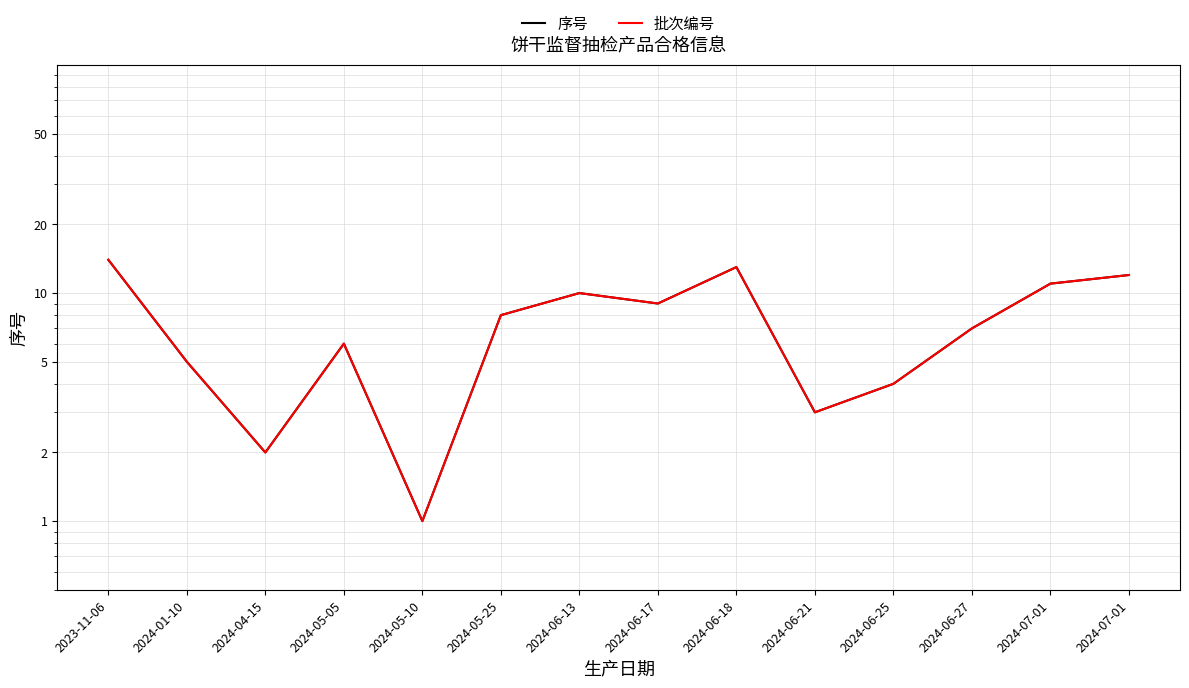

The 序号 series shows 3 at 2024-06-21. True or false?

True